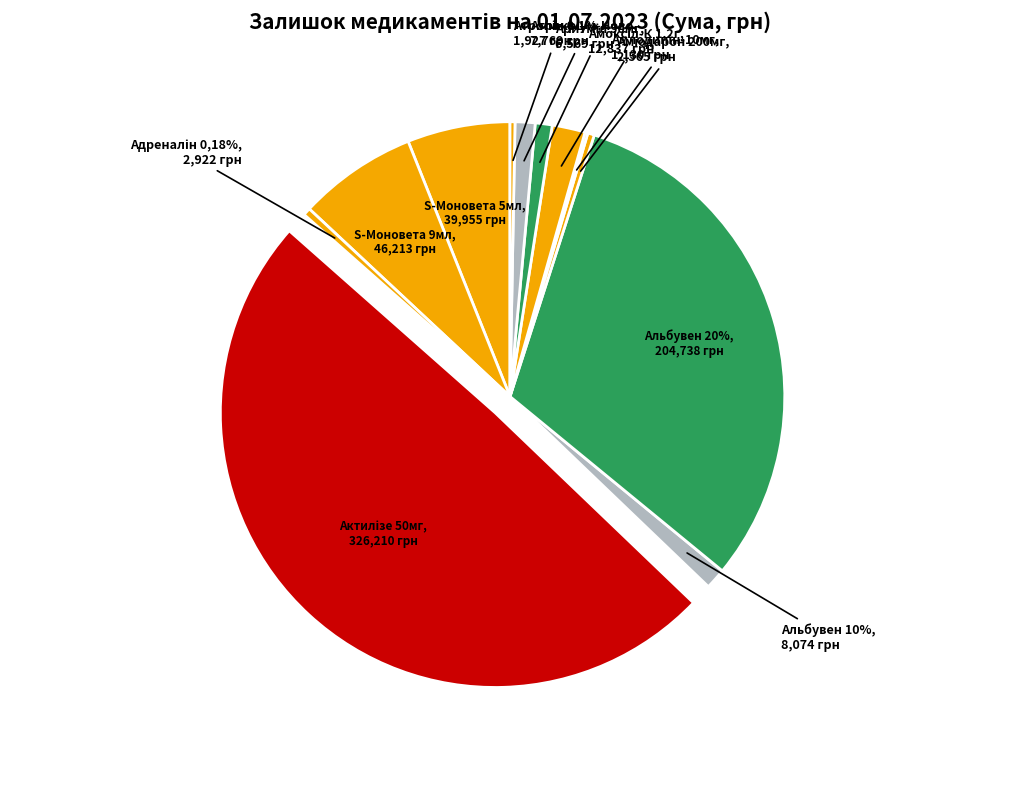

To the nearest percent, what is the average slice percentage?

8%